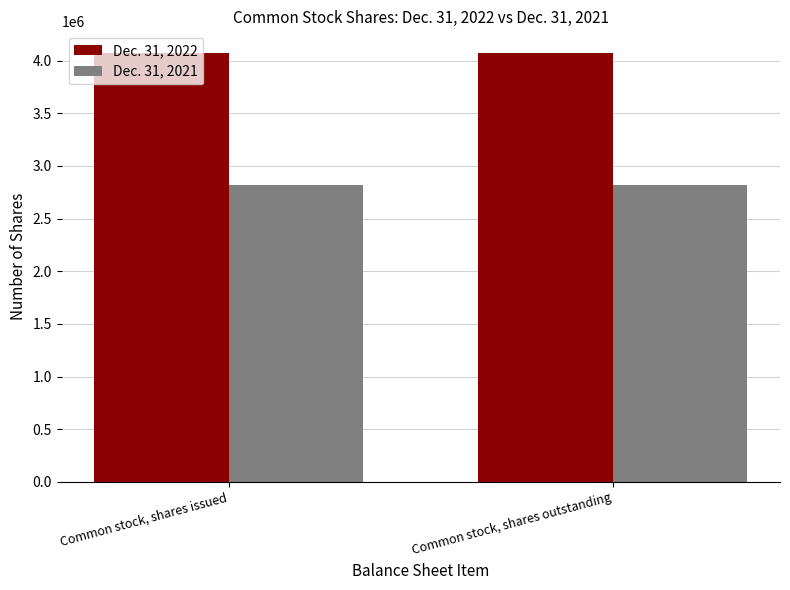

What is the sum of all Dec. 31, 2022 values?

8147514